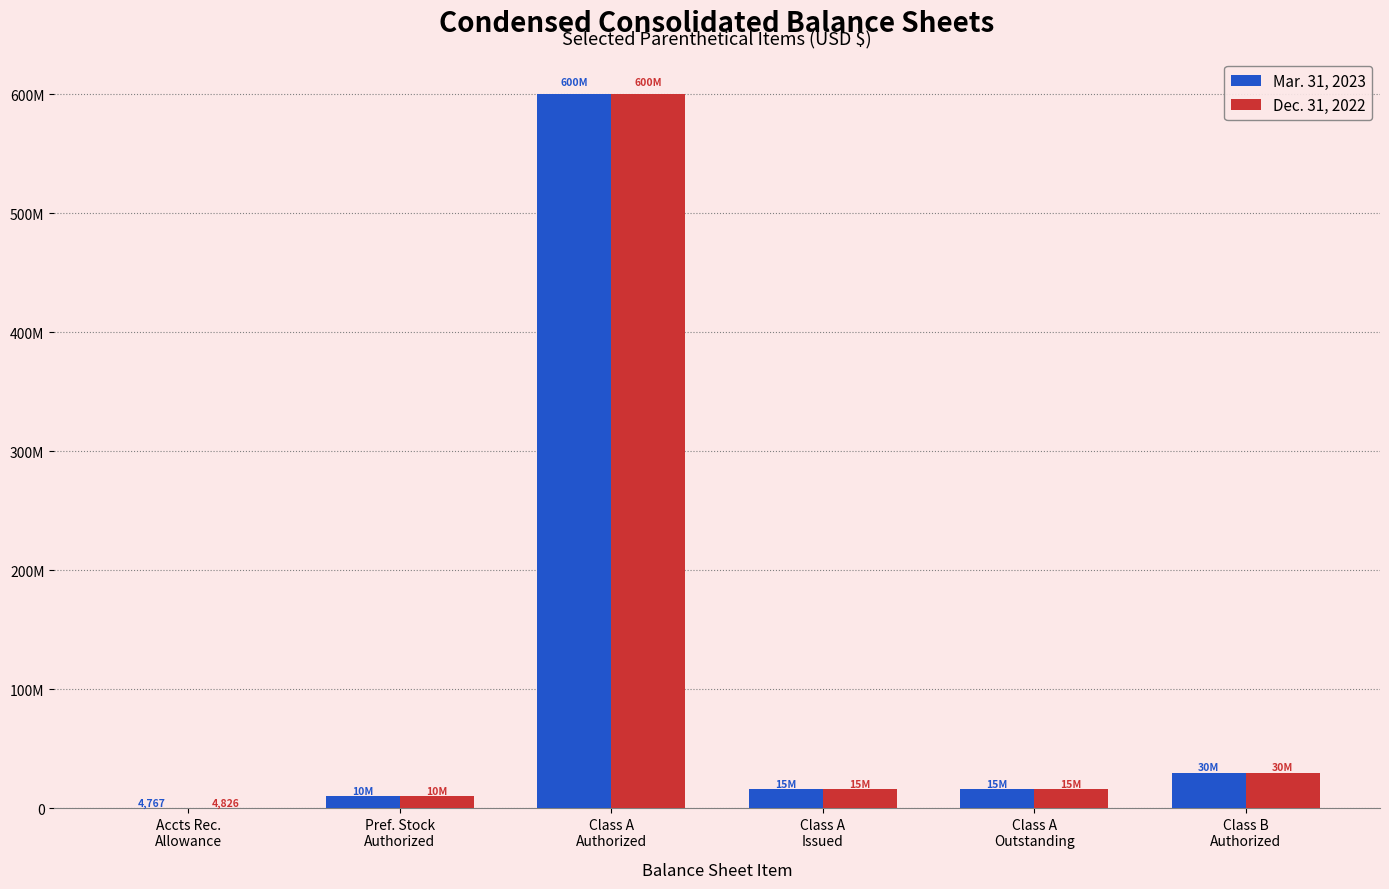

At which label does Mar. 31, 2023 first exceed 15985000?

Class A
Authorized